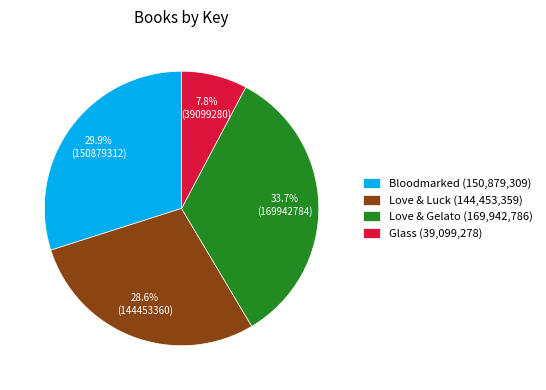

Does Love & Gelato represent more than half of the total?

No